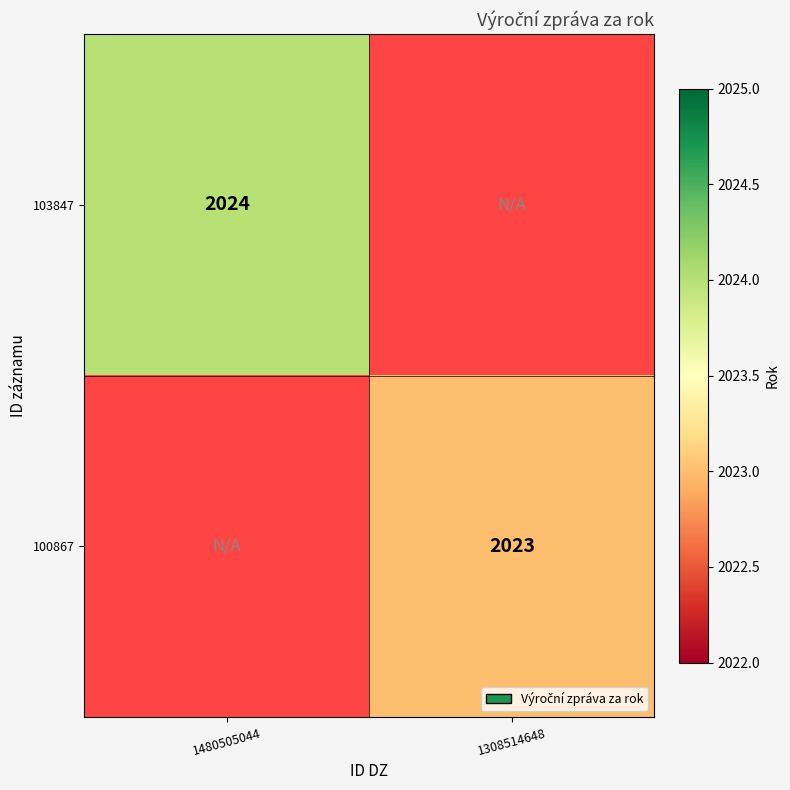

True or false: 103847 has a value of 1306 at 1480505044.

False